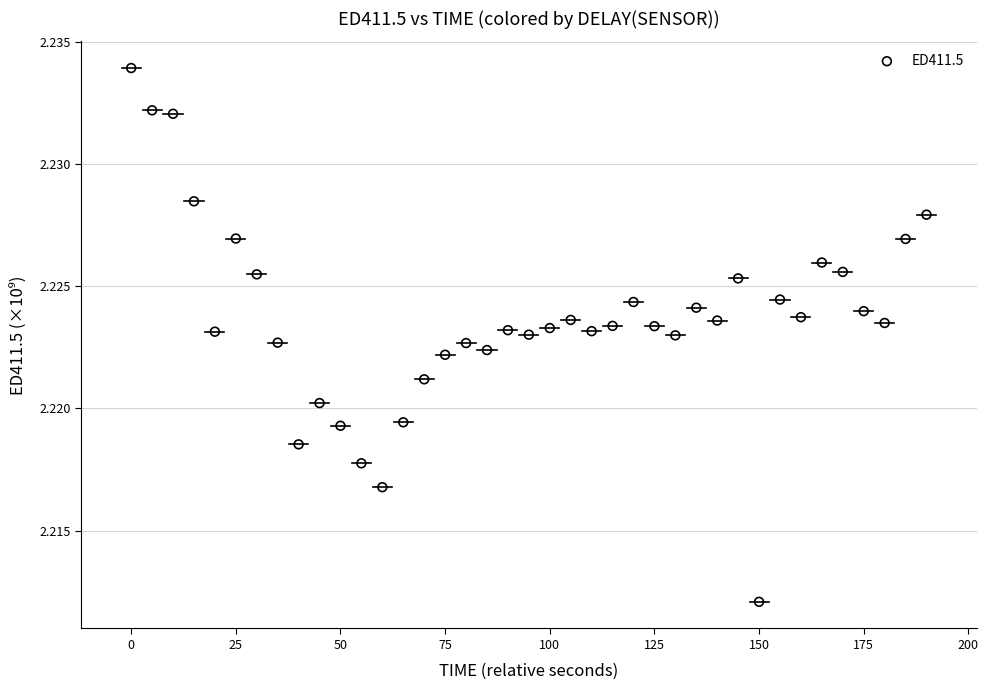

What is the range of X values (max minus min)?

190.0